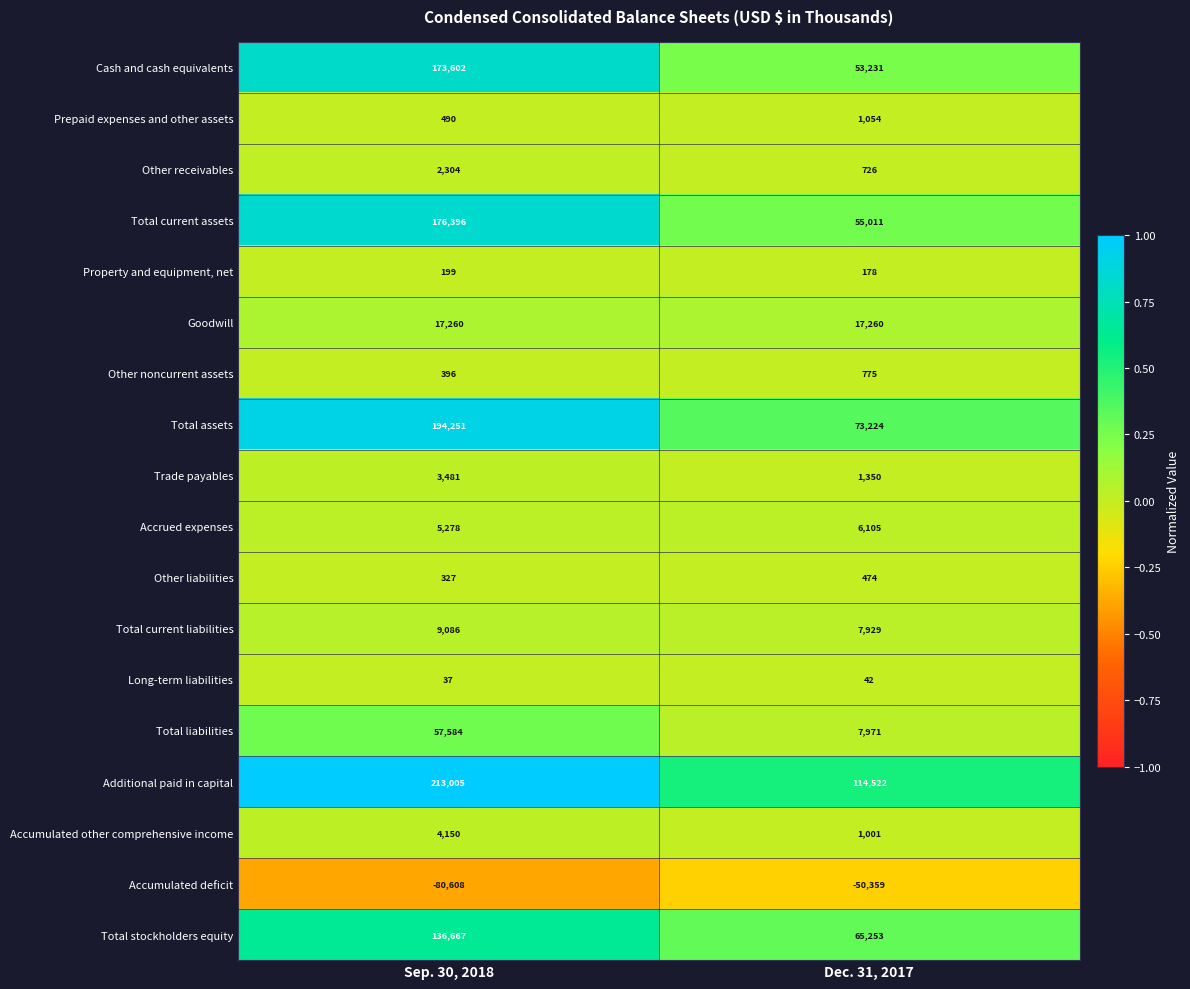

Where is Other noncurrent assets nearest to the value 585?

Sep. 30, 2018